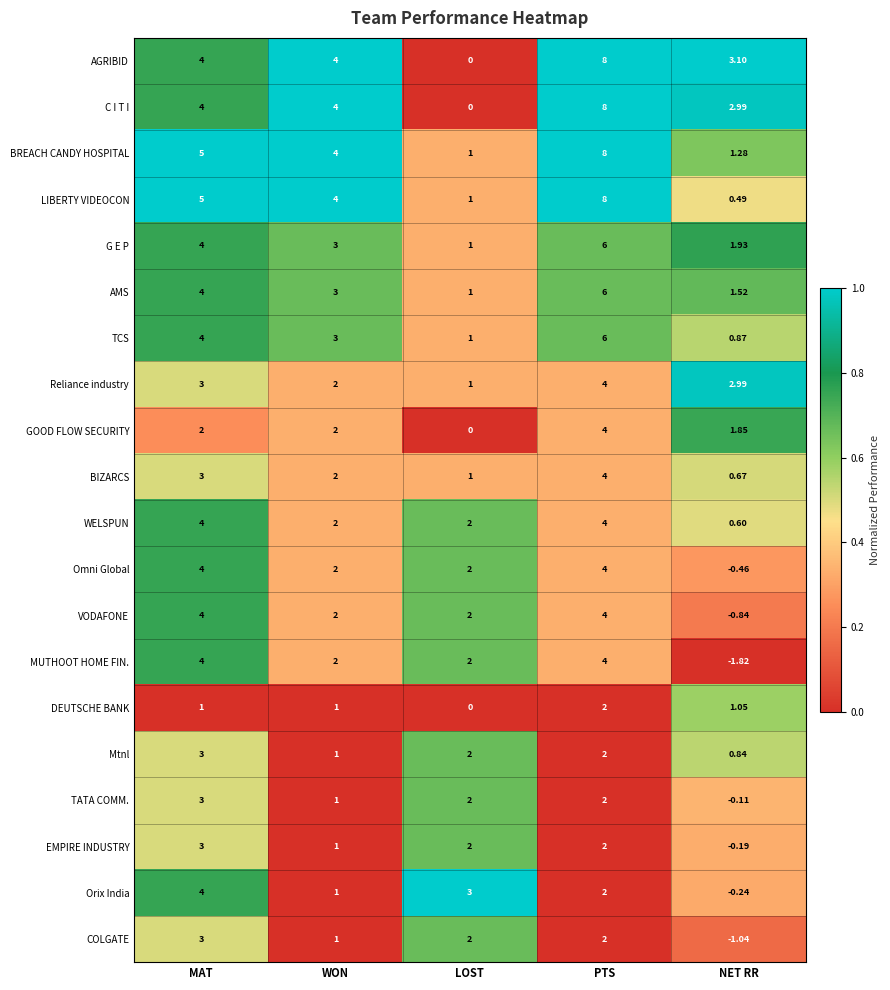

At which label is Reliance industry closest to 2?

WON